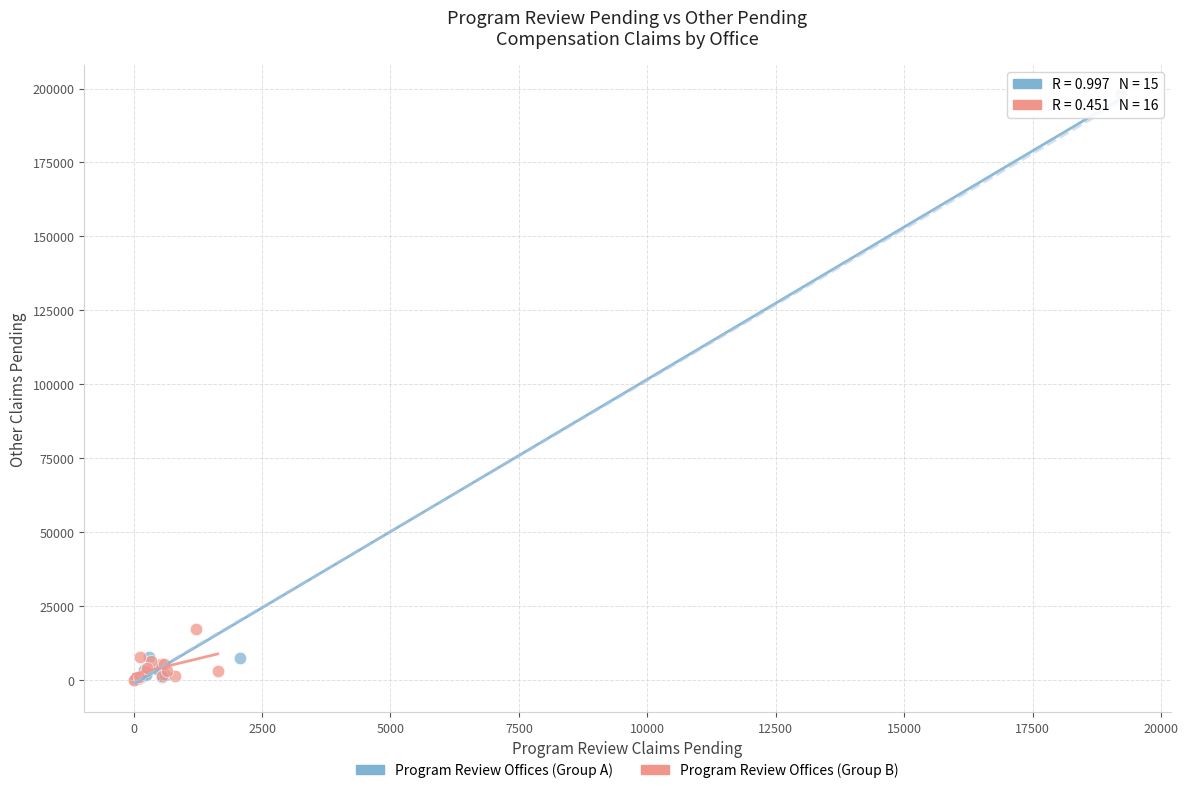

What are all the series names shown in the legend?

Program Review Offices (Group A), Program Review Offices (Group B)